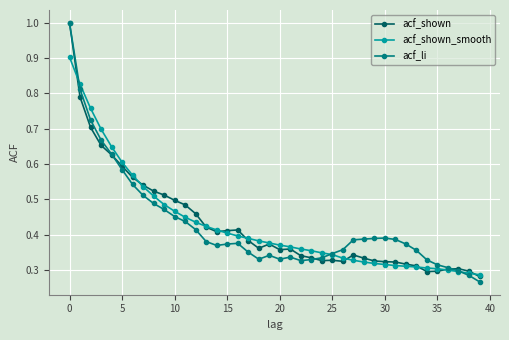

Is this an area chart (filled region under the line)?

No